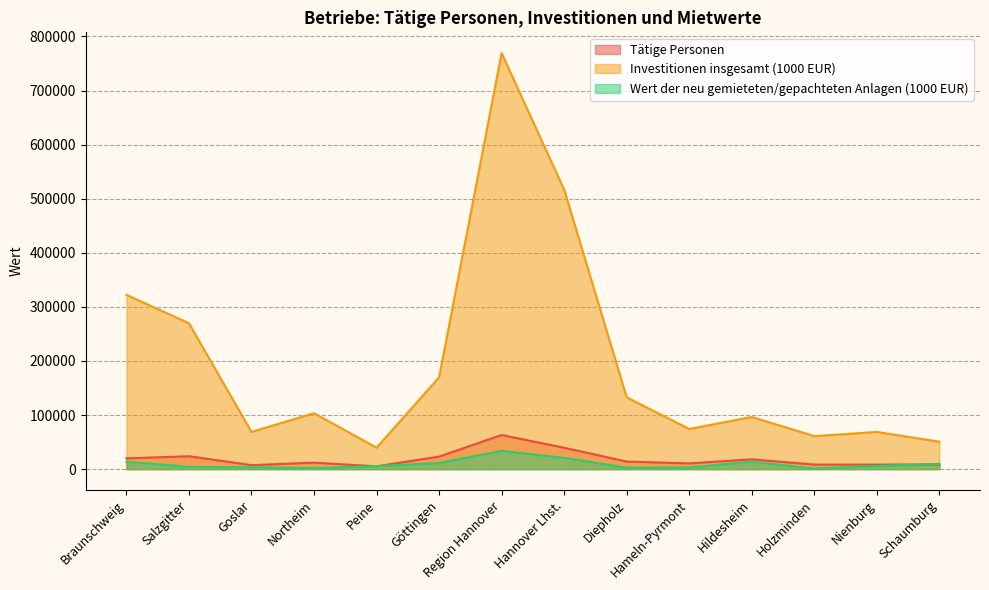

Does the chart have visible grid lines?

Yes